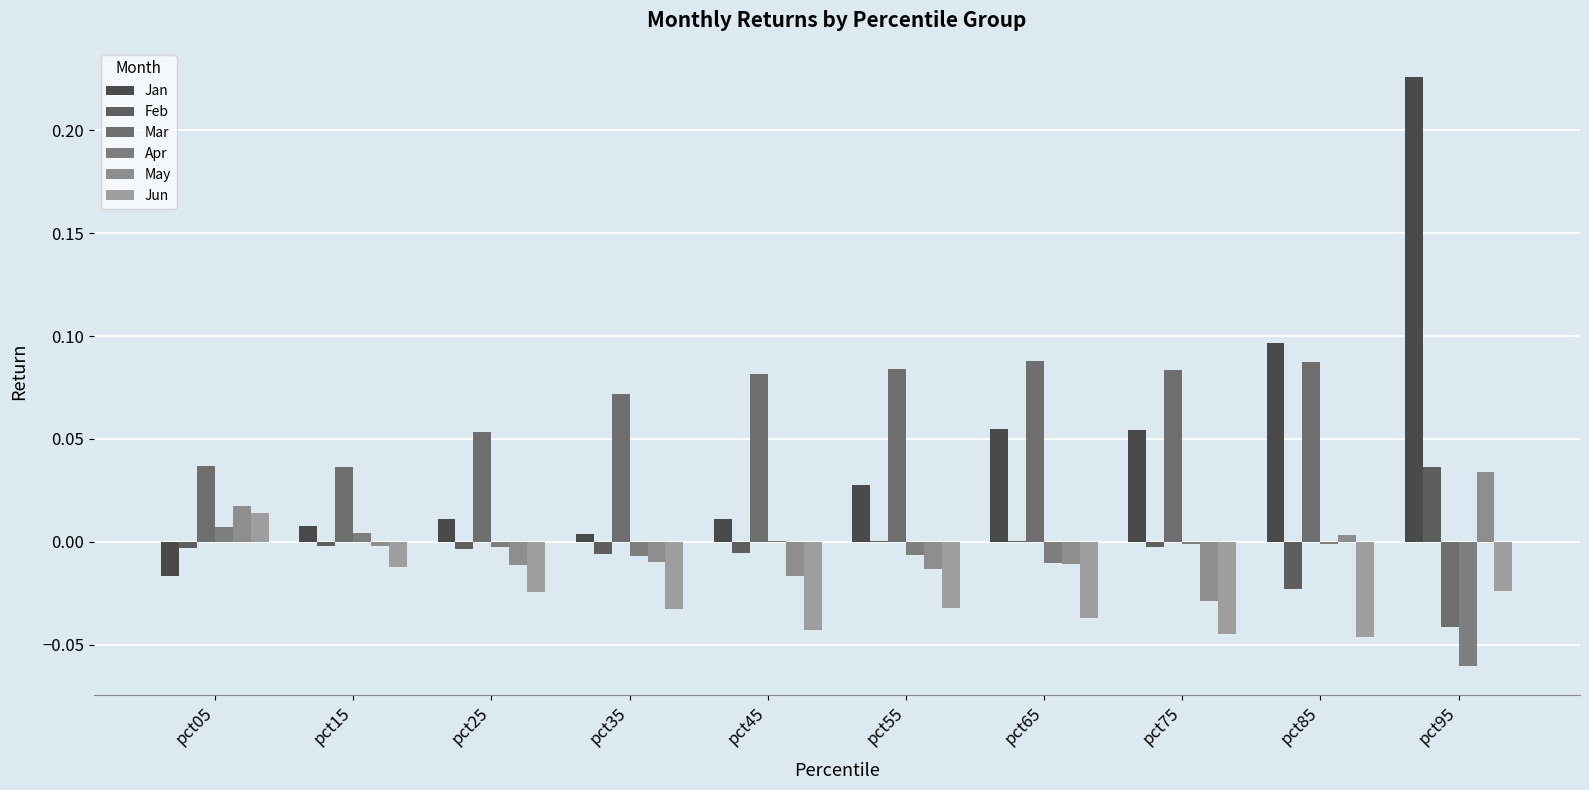

Is it true that Apr equals -0.0 at pct55?

False